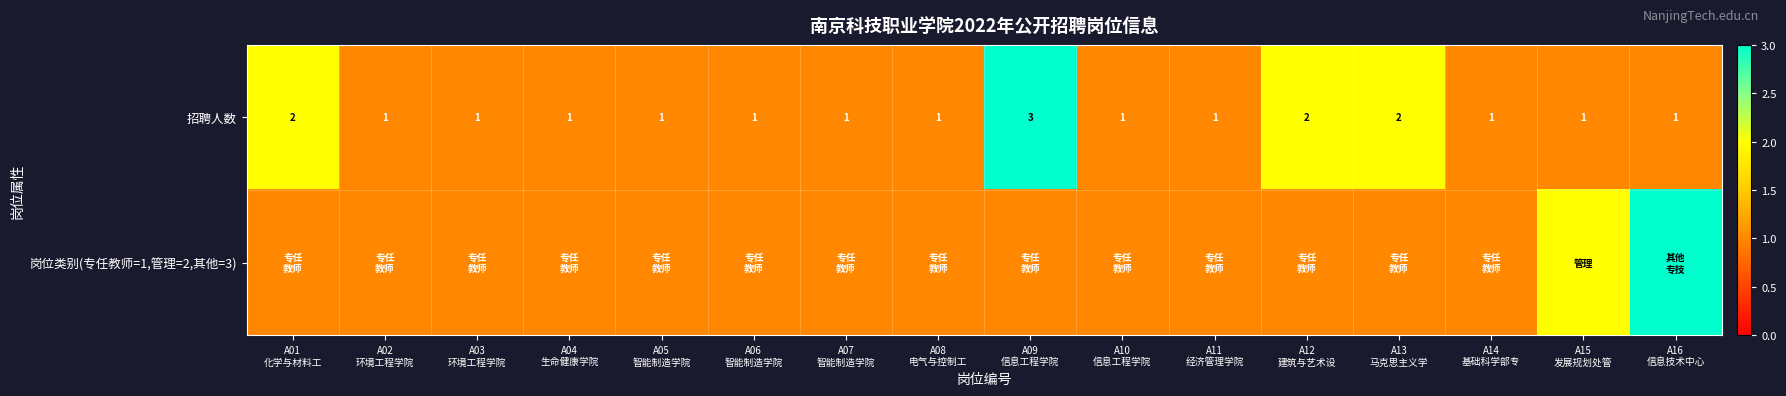

What is the sum of all 招聘人数 values?

21